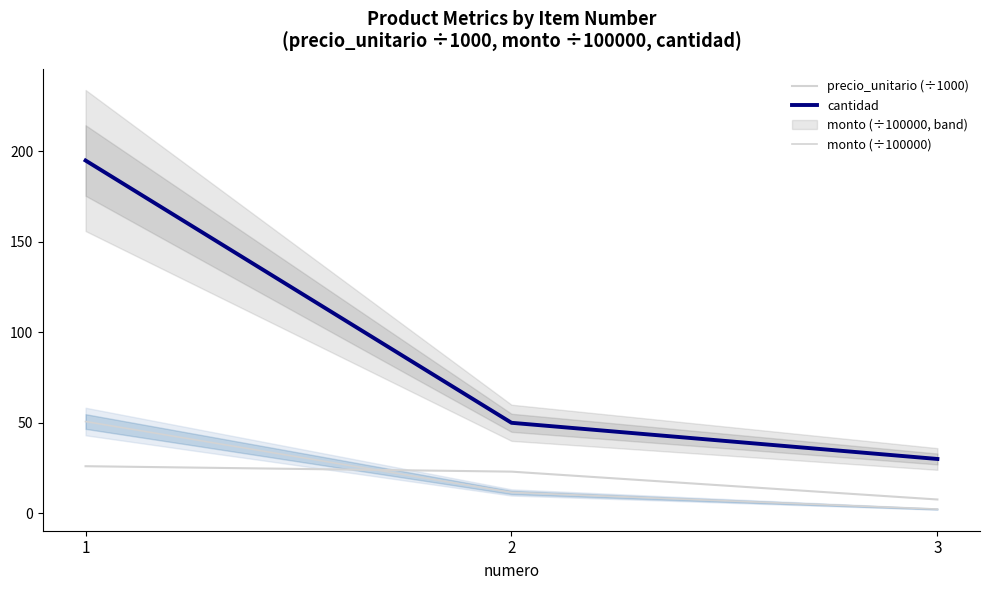

Rank the series at 3 from highest to lowest value.

cantidad, precio_unitario (÷1000), monto (÷100000)